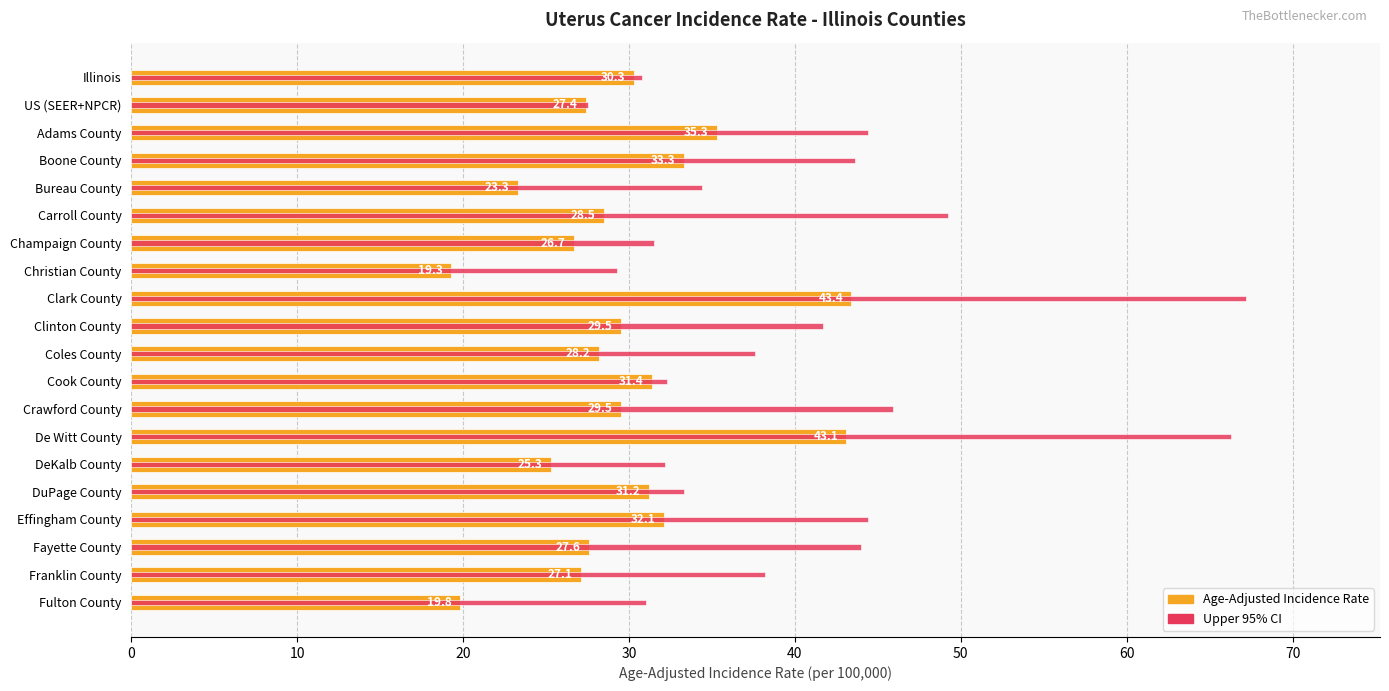

What value does the Age-Adjusted Incidence Rate series have at Clinton County?

29.5